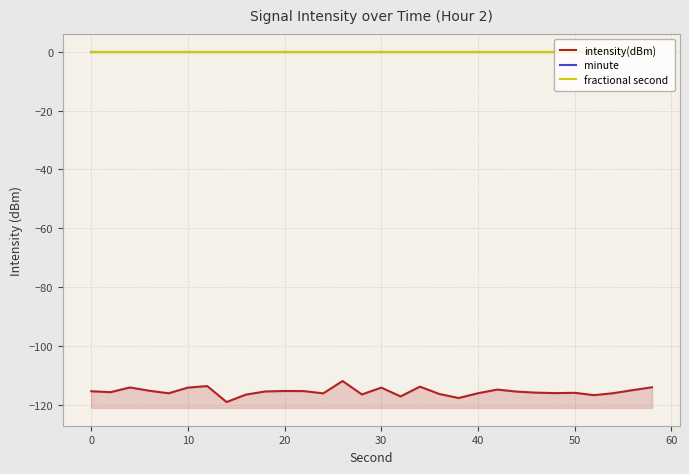

Rank the series at 30 from highest to lowest value.

minute, fractional second, intensity(dBm)